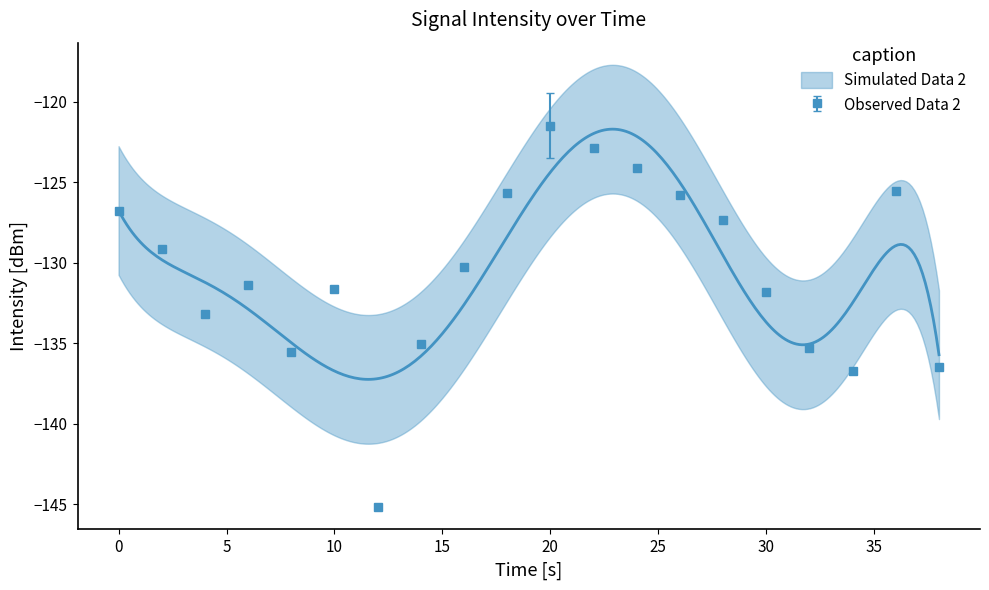

How many interior local valleys does the Observed Data 2 series have?

4